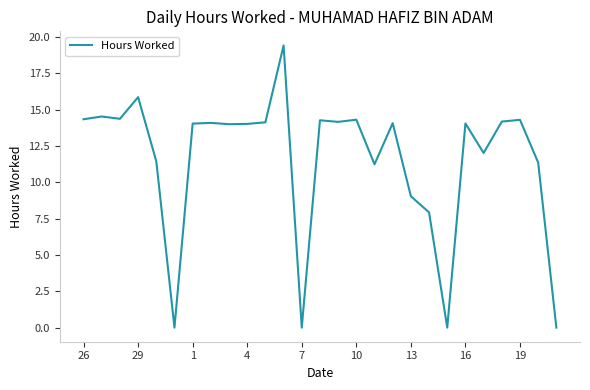

What is the difference between the maximum and minimum values?

19.4